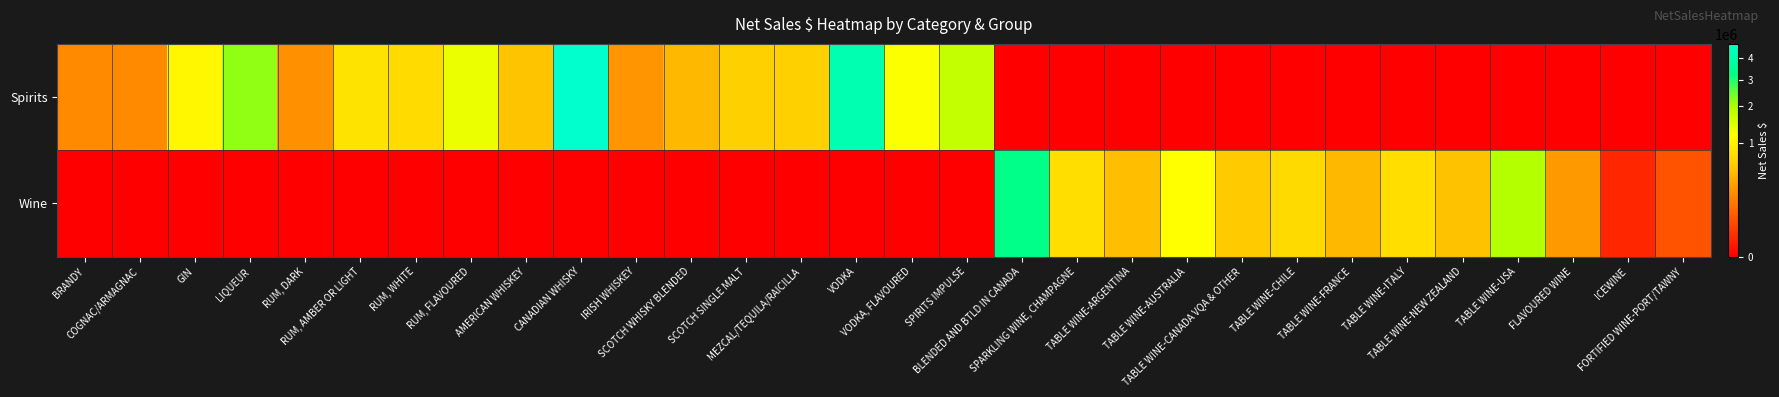

How many categories are shown in the chart?

30